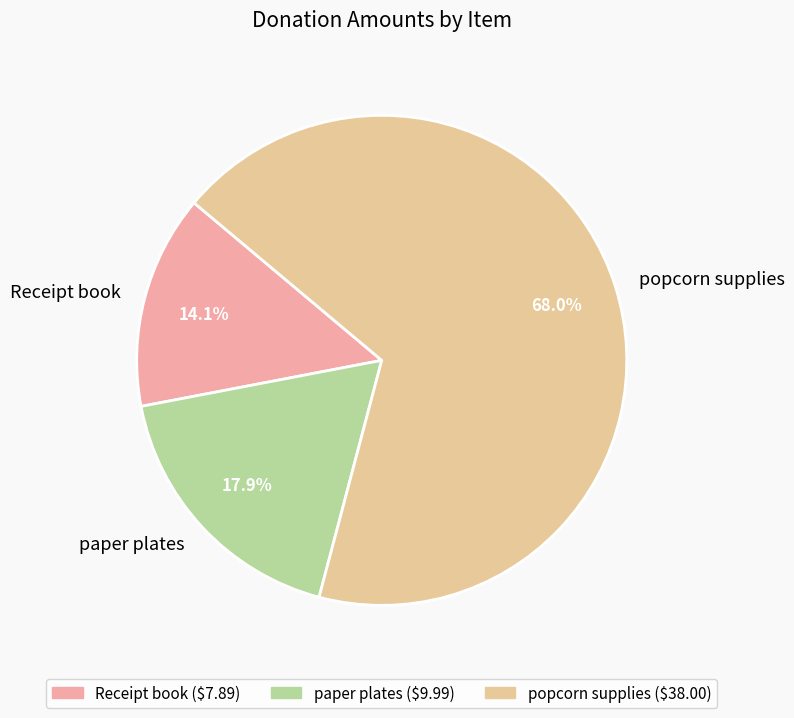

True or false: popcorn supplies accounts for 62% of the total.

False